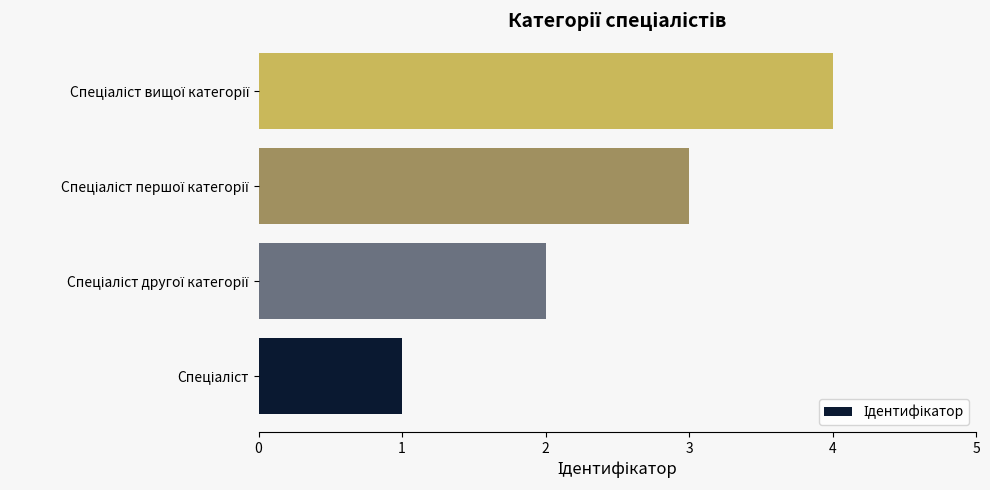

Does the chart contain stacked bars?

No